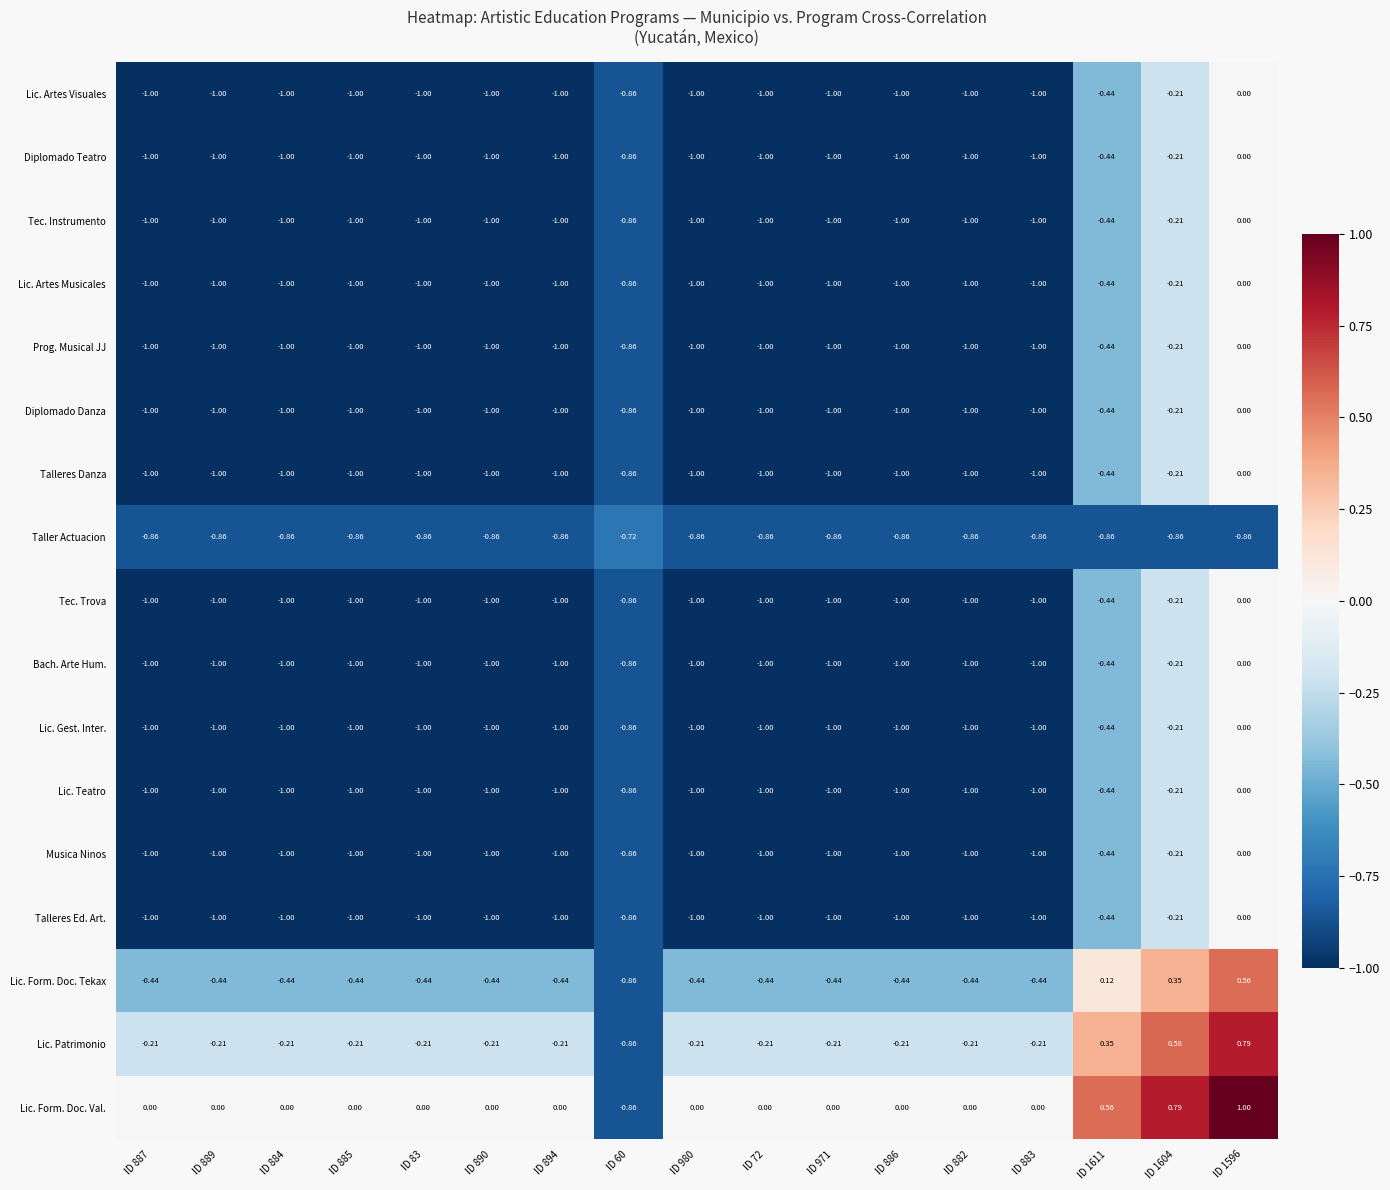

Which series has the widest spread of values?

Lic. Form. Doc. Val.